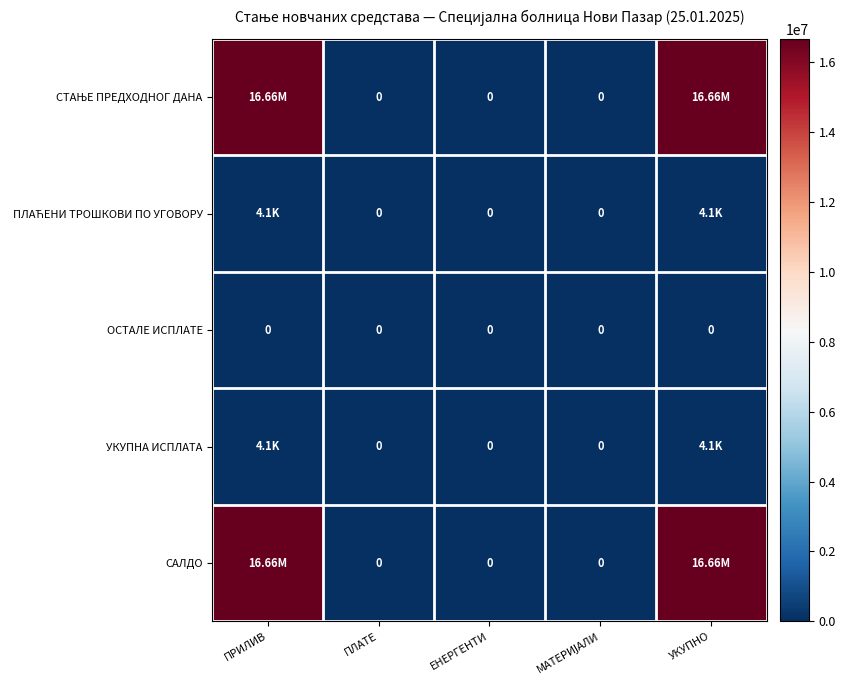

The value of СТАЊЕ ПРЕДХОДНОГ ДАНА at ЕНЕРГЕНТИ is 0.0. True or false?

True